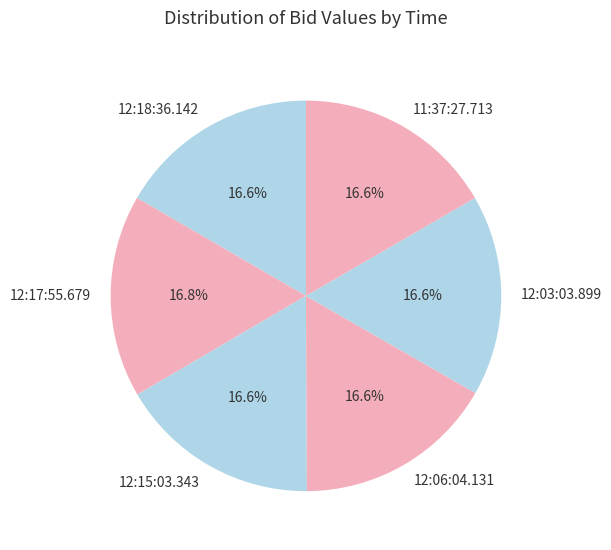

The 12:17:55.679 slice represents 17% of the pie. True or false?

True